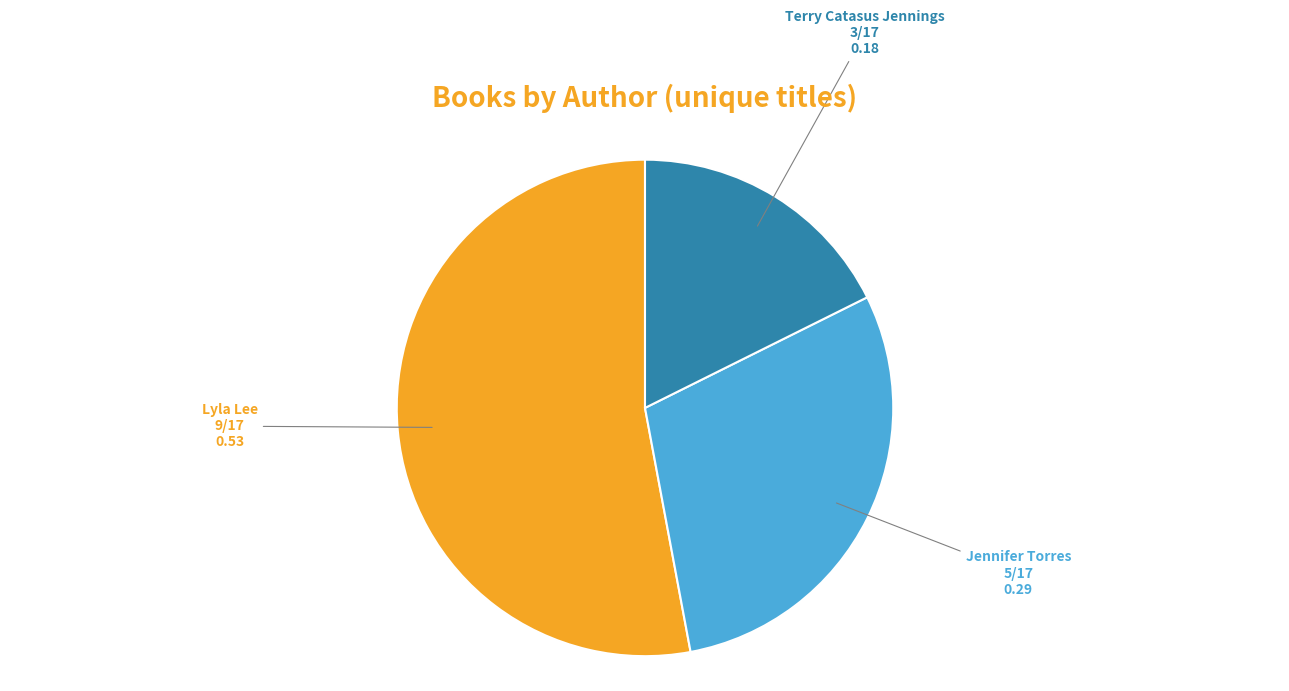

True or false: Jennifer Torres accounts for 29% of the total.

True